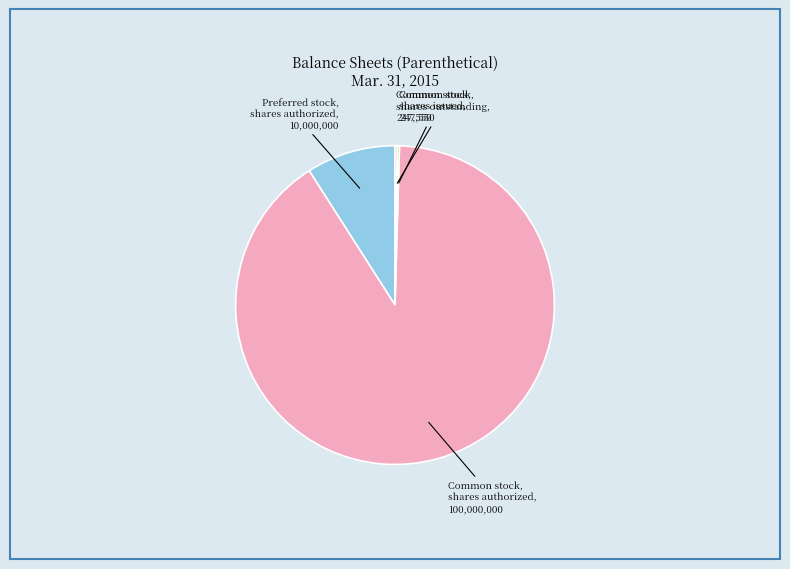

Is there a majority slice in this chart?

Yes